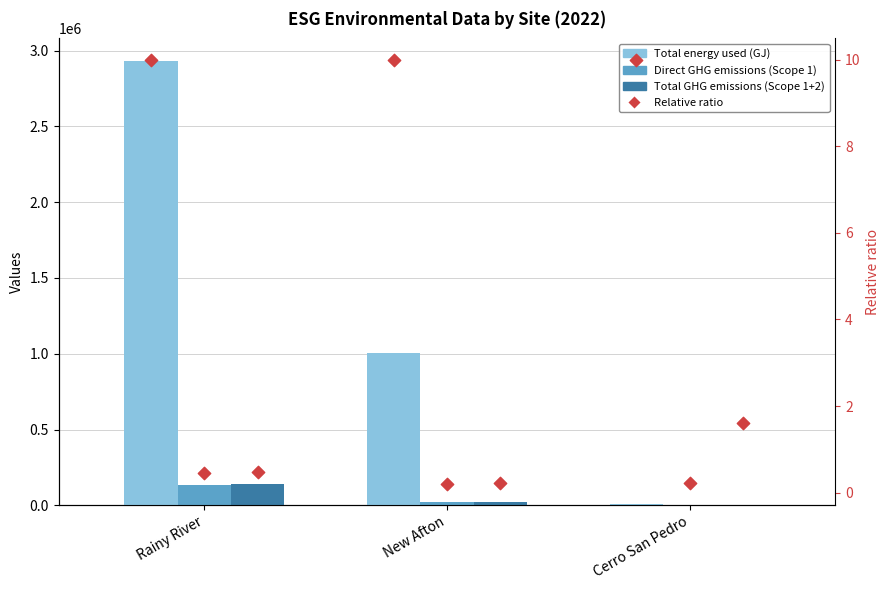

Is the value of Total energy used (GJ) (ratio) at Rainy River greater than the value of Total GHG emissions (Scope 1+2) at New Afton?

No